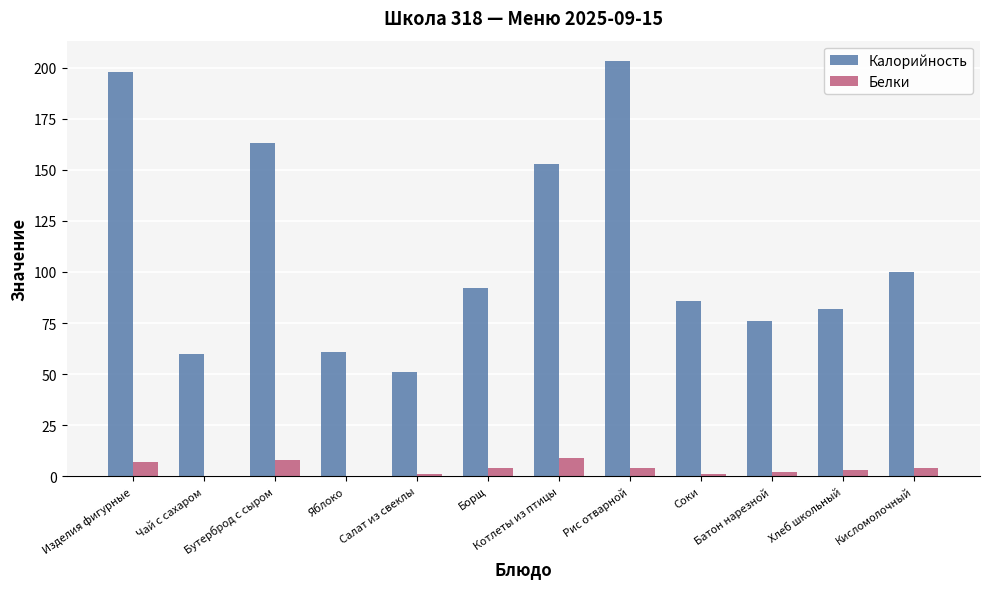

Which series has the largest total across all categories?

Калорийность